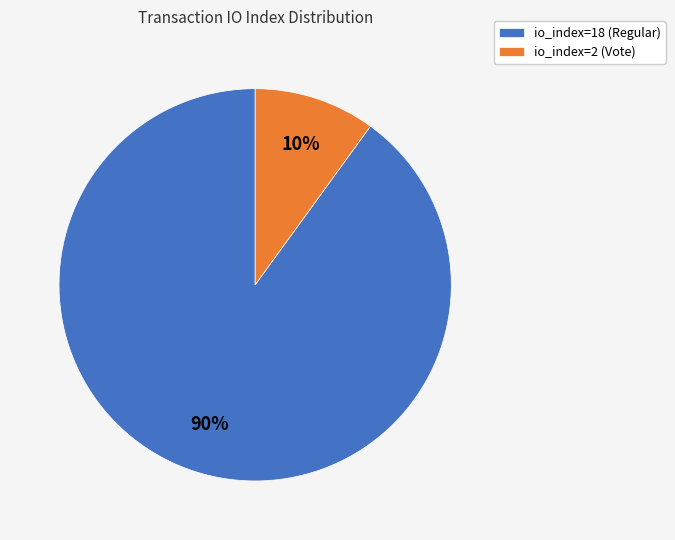

What is the largest slice in the pie chart?

io_index=18 (Regular)